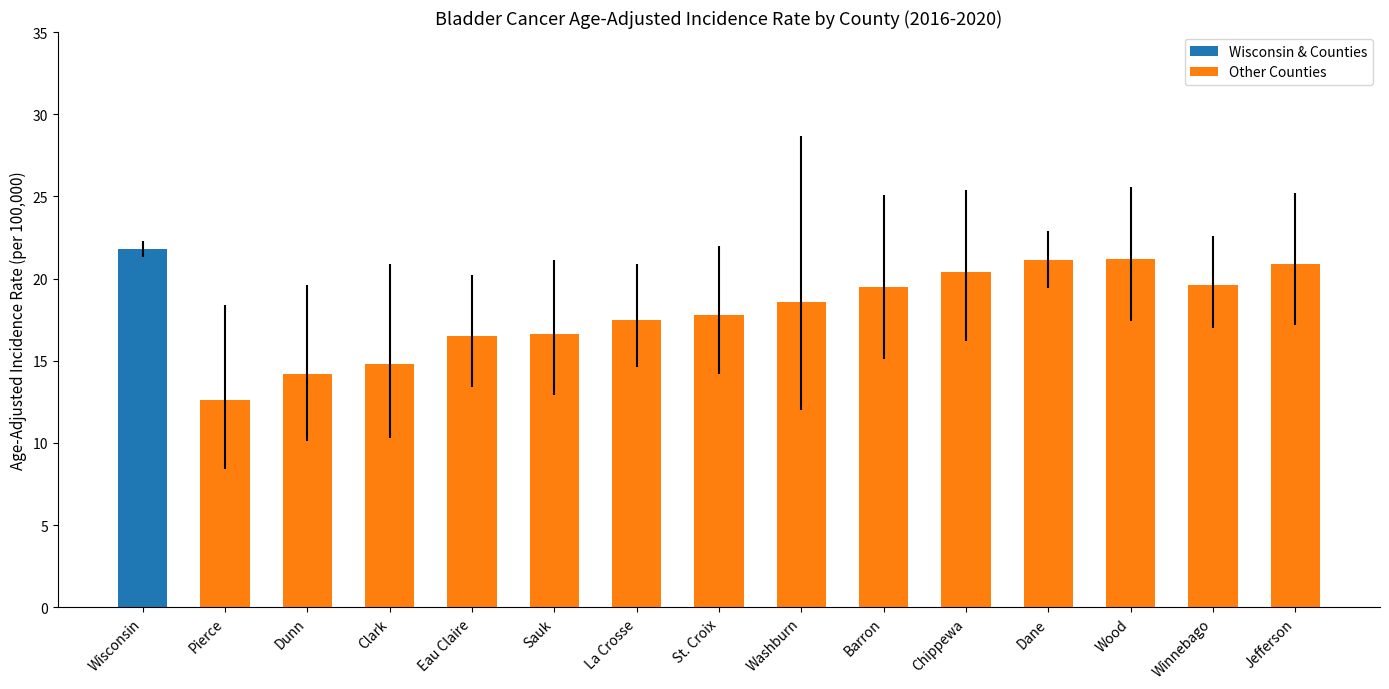

What is the sum of all values?

273.1